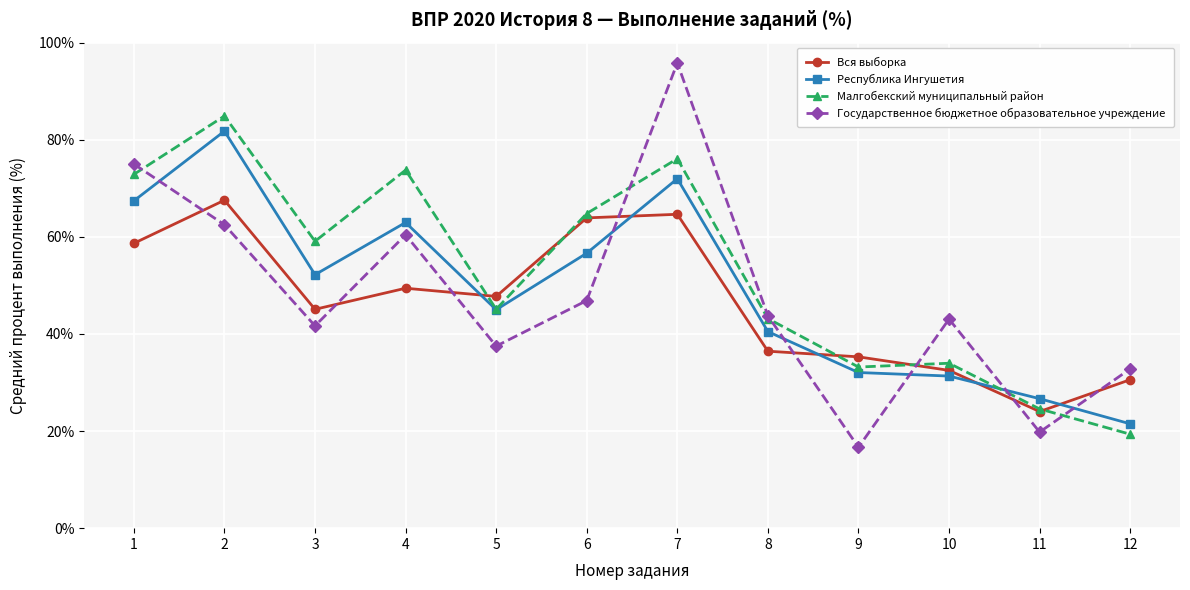

What is the approximate value of Государственное бюджетное образовательное учреждение at 7?

95.8